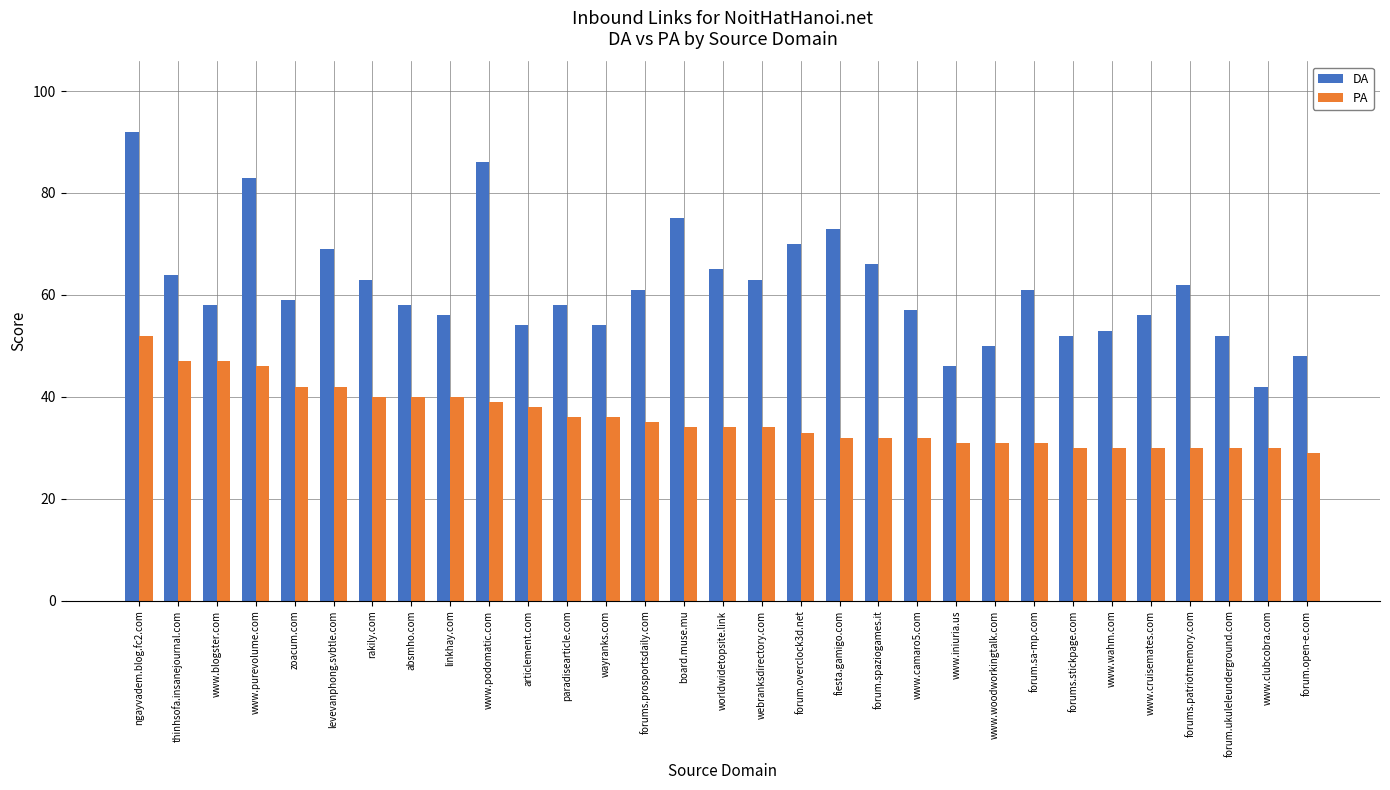

At how many categories does at least one series exceed 85?

2